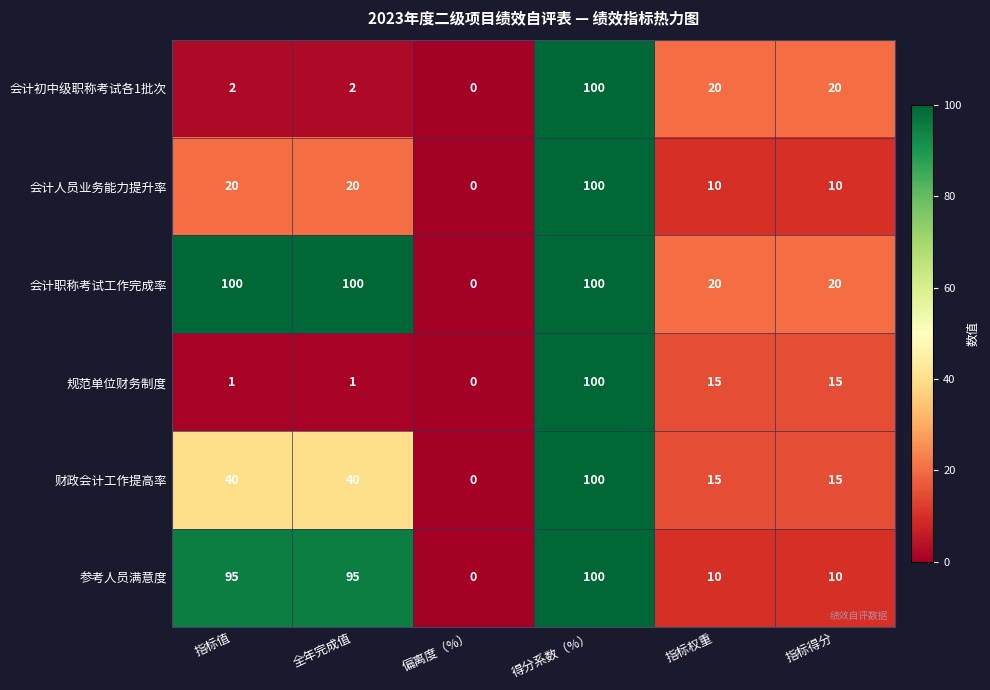

What is the difference between the highest and lowest values at 指标得分?

10